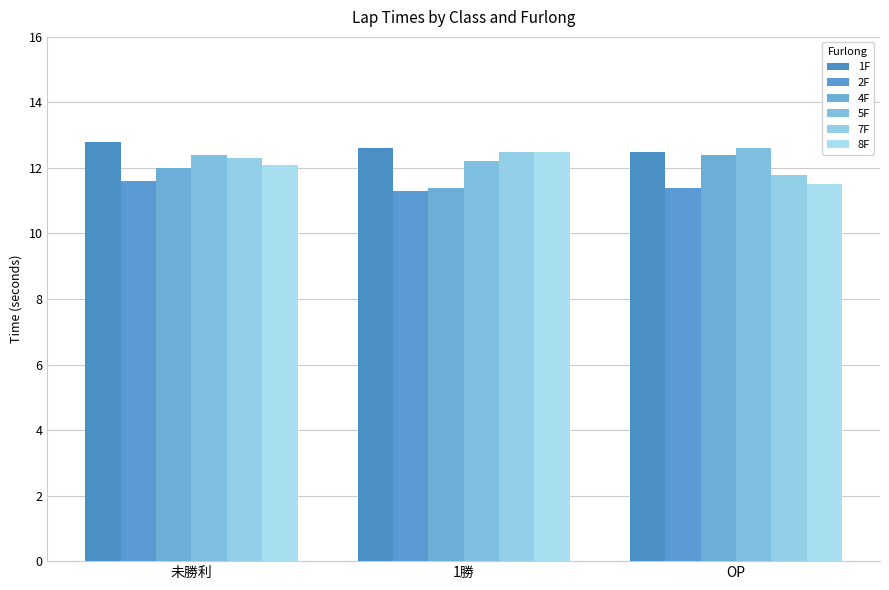

Reading right to left, list all the values displayed in this chart.

1F: OP=12.5	1勝=12.6	未勝利=12.8
2F: OP=11.4	1勝=11.3	未勝利=11.6
4F: OP=12.4	1勝=11.4	未勝利=12.0
5F: OP=12.6	1勝=12.2	未勝利=12.4
7F: OP=11.8	1勝=12.5	未勝利=12.3
8F: OP=11.5	1勝=12.5	未勝利=12.1